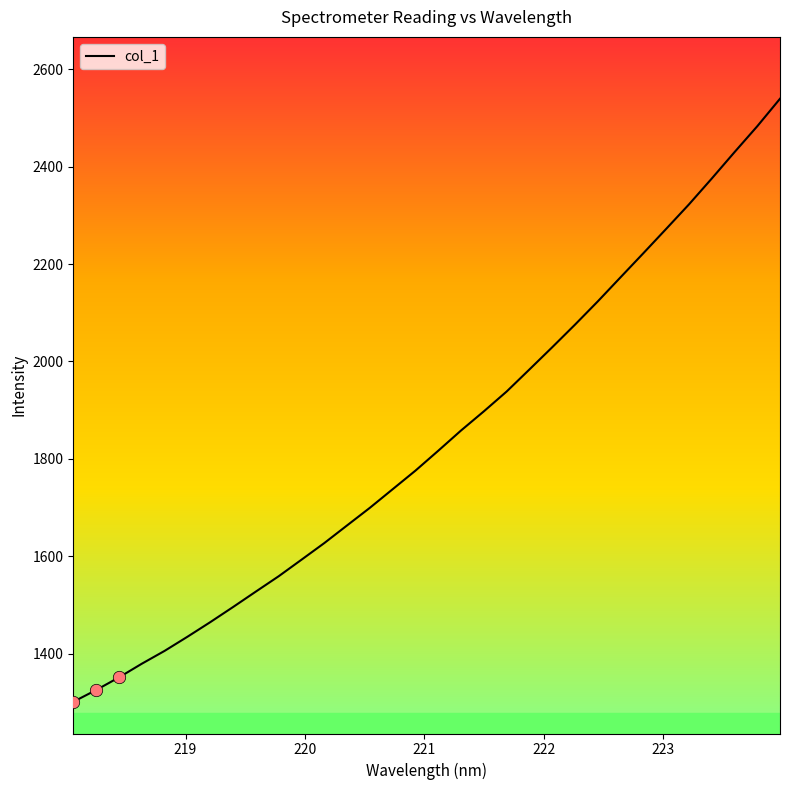

What is the greatest value displayed?

2539.5